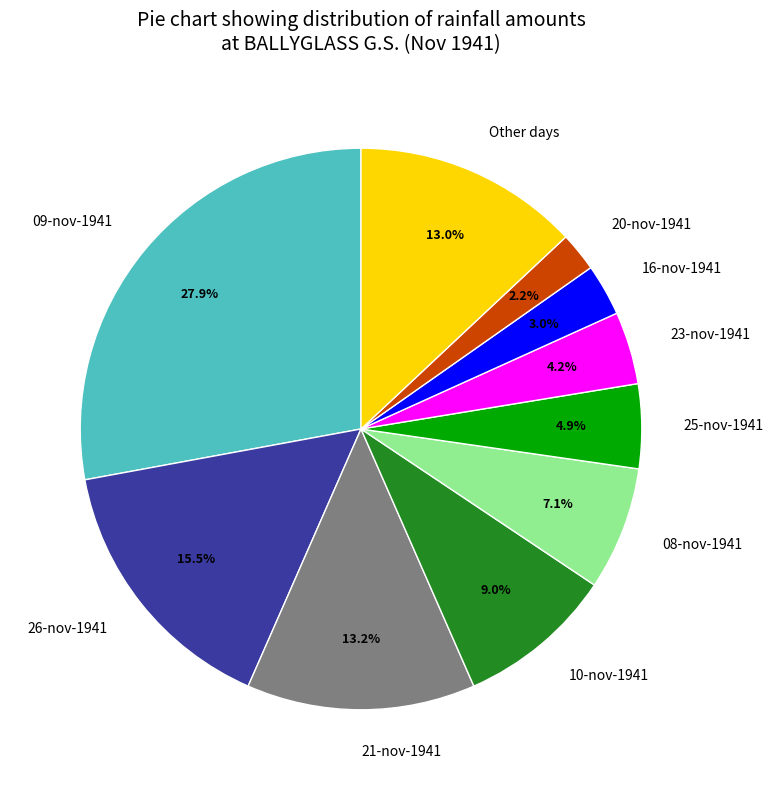

To the nearest percent, what is the difference between the largest and smallest slice percentages?

26%